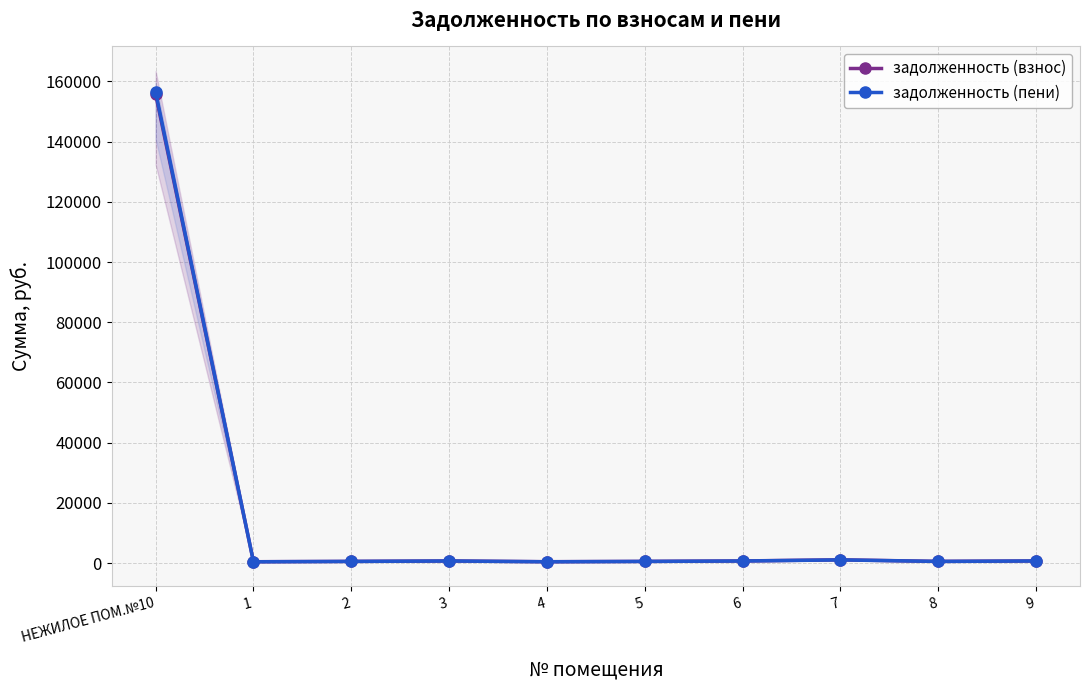

How many lines are shown in the chart?

2